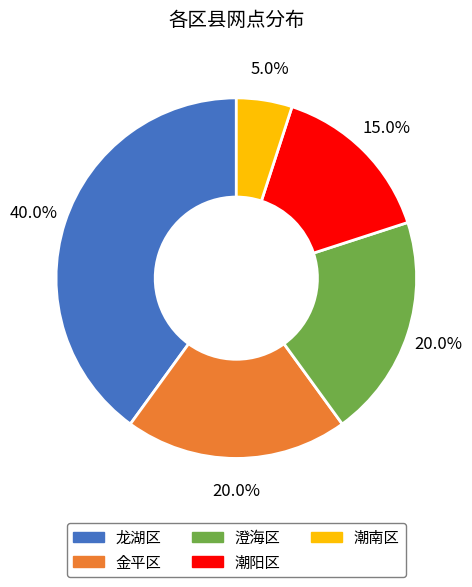

To the nearest percent, what is the combined percentage of 澄海区 and 金平区?

40%